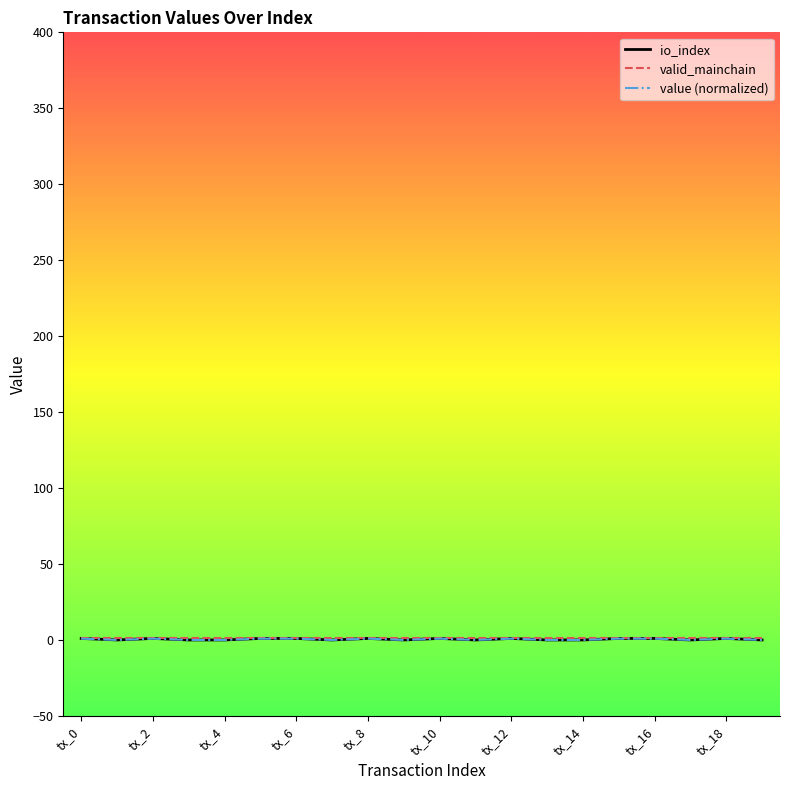

Which series has the largest range (max minus min)?

io_index